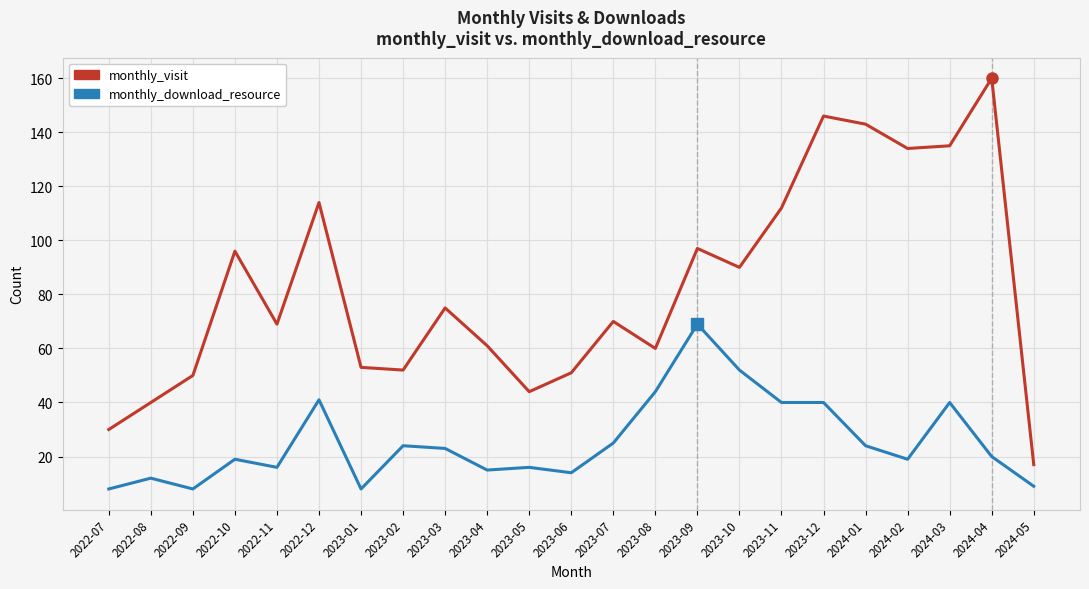

True or false: monthly_visit and monthly_download_resource intersect in this chart.

False